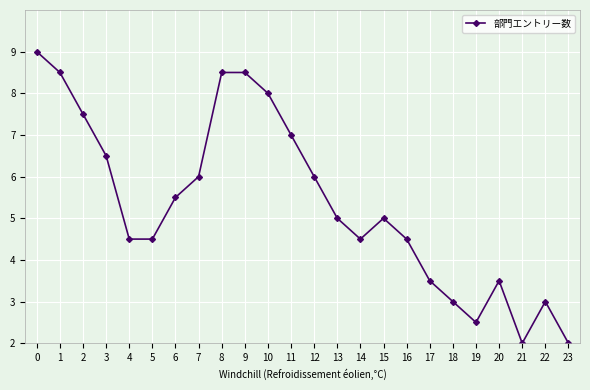

What is the value of the 8th point from the left?

6.0